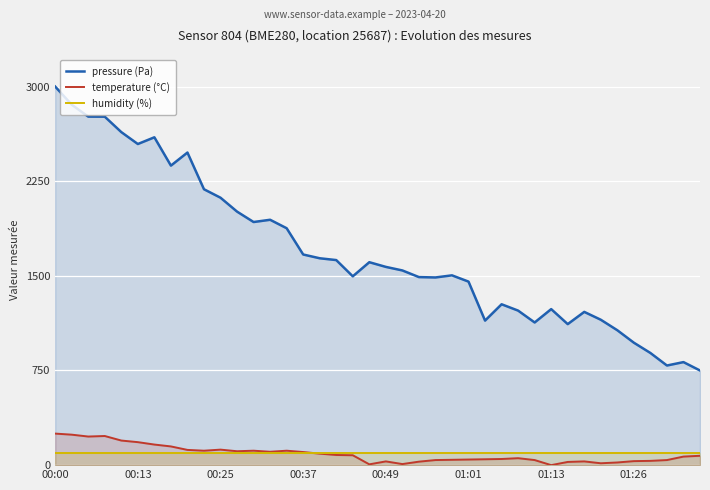

Reading left to right, what are all the values shown in this chart?

pressure (Pa): 3000.0	2856.4	2761.8	2761.2	2639.0	2544.6	2597.9	2373.4	2477.0	2186.2	2119.1	2009.0	1926.5	1944.3	1877.3	1669.1	1639.3	1624.9	1496.2	1608.1	1570.9	1542.8	1490.1	1487.2	1503.9	1454.3	1145.4	1274.7	1224.5	1130.5	1236.4	1117.5	1214.4	1152.1	1068.8	970.2	888.8	789.4	816.4	750.0
temperature (°C): 250.0	241.5	226.7	230.9	194.9	182.2	163.1	148.3	120.8	114.4	122.9	110.2	114.4	105.9	114.4	103.8	91.1	80.5	78.4	6.4	29.7	8.5	27.5	40.3	42.4	44.5	46.6	48.7	55.1	40.3	0.0	25.4	29.7	14.8	21.2	31.8	33.9	40.3	67.8	74.2
humidity (%): 100.0	100.0	100.0	100.0	100.0	100.0	100.0	100.0	100.0	100.0	100.0	100.0	100.0	100.0	100.0	100.0	100.0	100.0	100.0	100.0	100.0	100.0	100.0	100.0	100.0	100.0	100.0	100.0	100.0	100.0	100.0	100.0	100.0	100.0	100.0	100.0	100.0	100.0	100.0	100.0